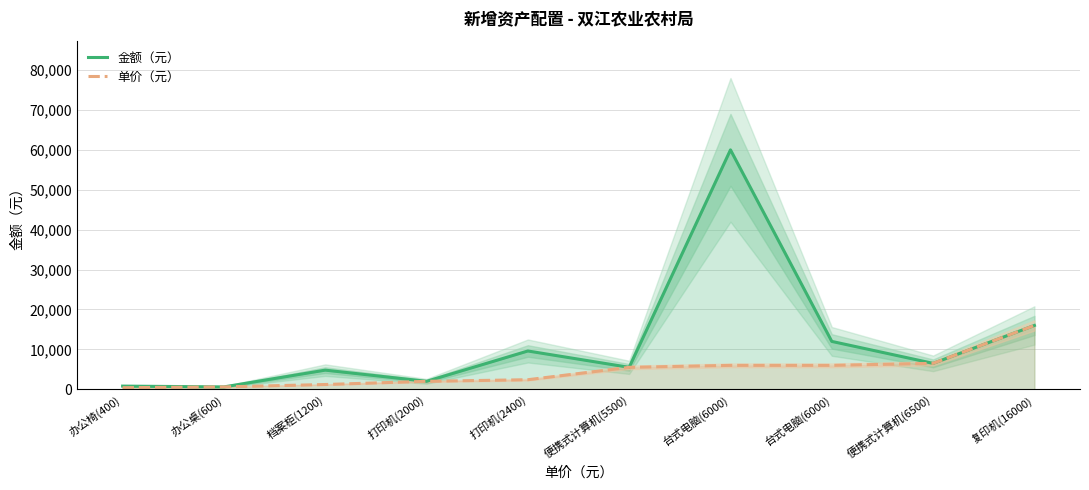

List the series in order of their overall mean, highest first.

金额（元）, 单价（元）